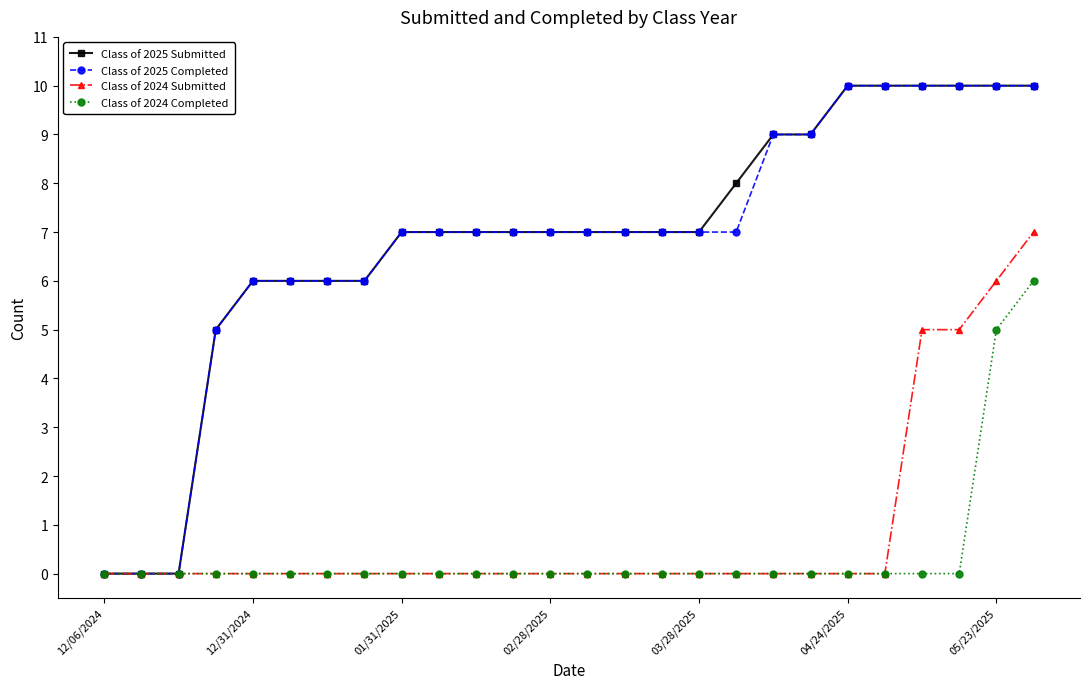

What is the value of the Class of 2025 Completed point at the 12th from the left?

7